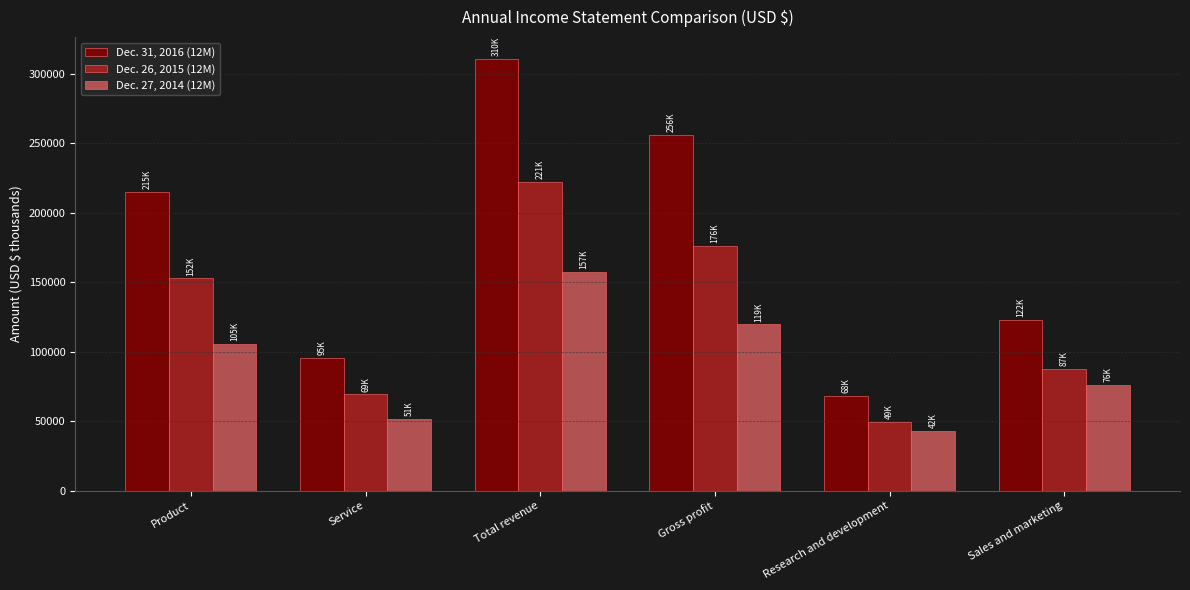

True or false: Dec. 26, 2015 (12M) has a value of 221975 at Total revenue.

True